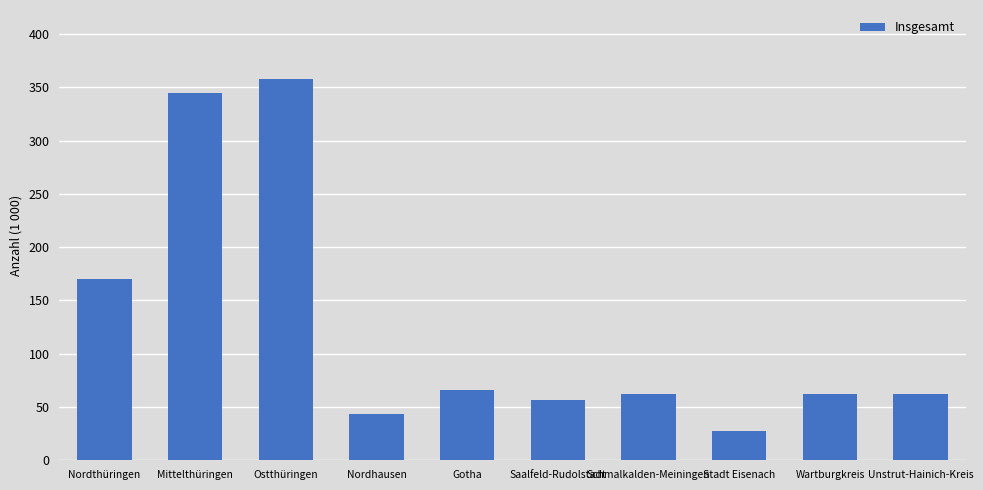

Reading right to left, what are all the values shown in this chart?

62	62	27	62	57	66	43	358	345	170